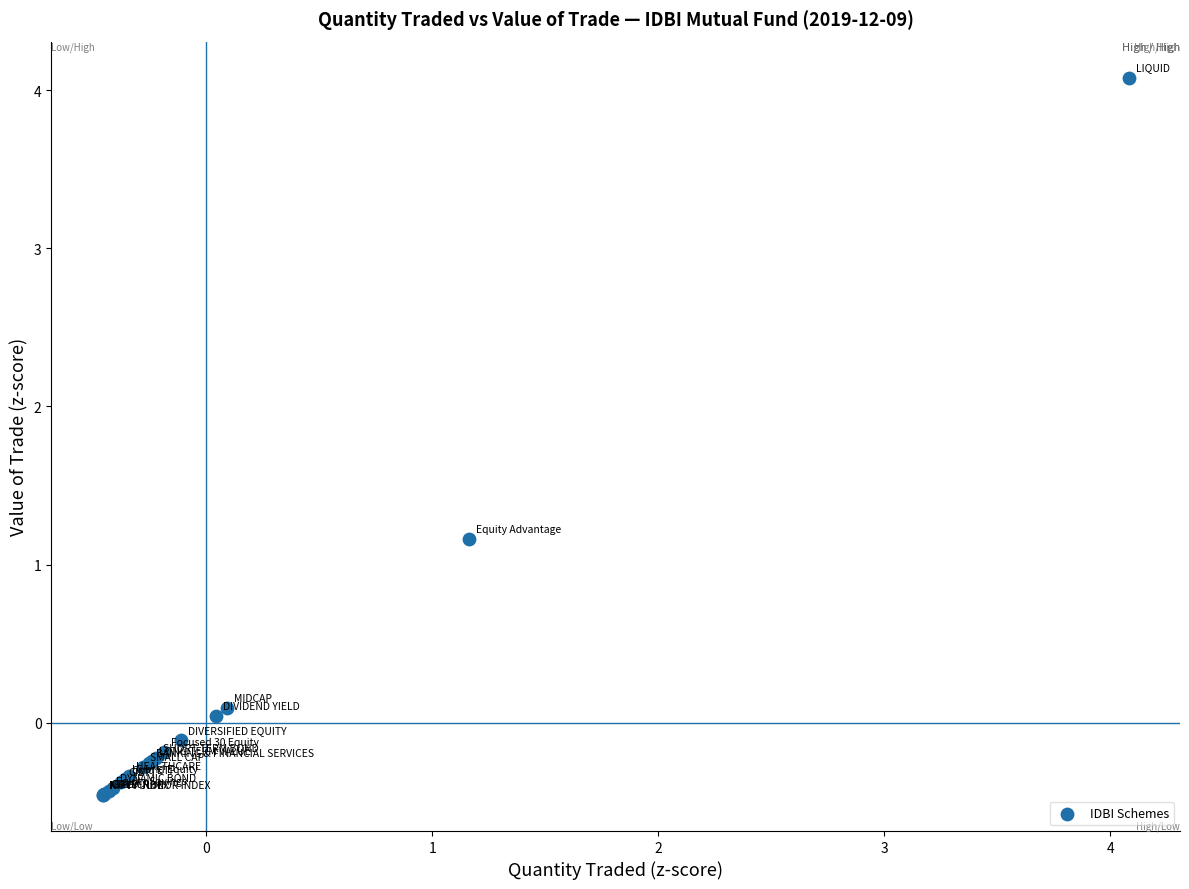

What Y value in the scatter plot is closest to 1?

1.2